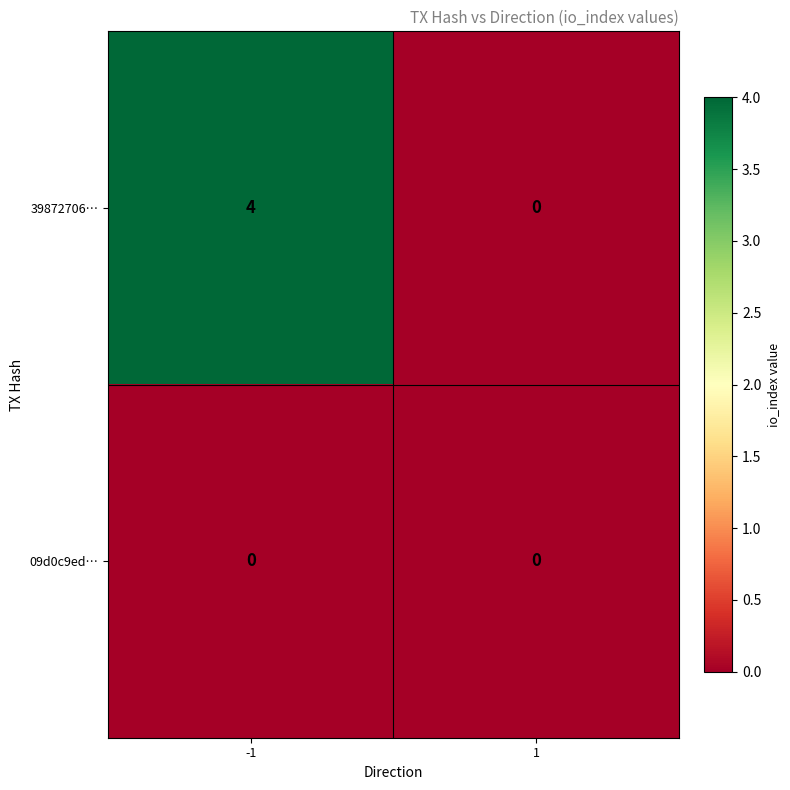

Which series has the largest total across all categories?

39872706…